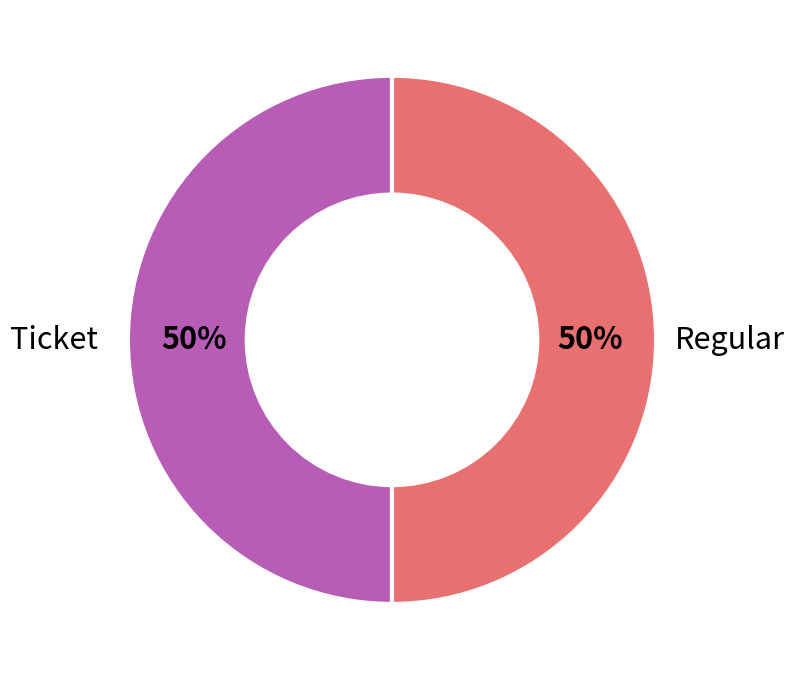

How many segments does this pie chart have?

2